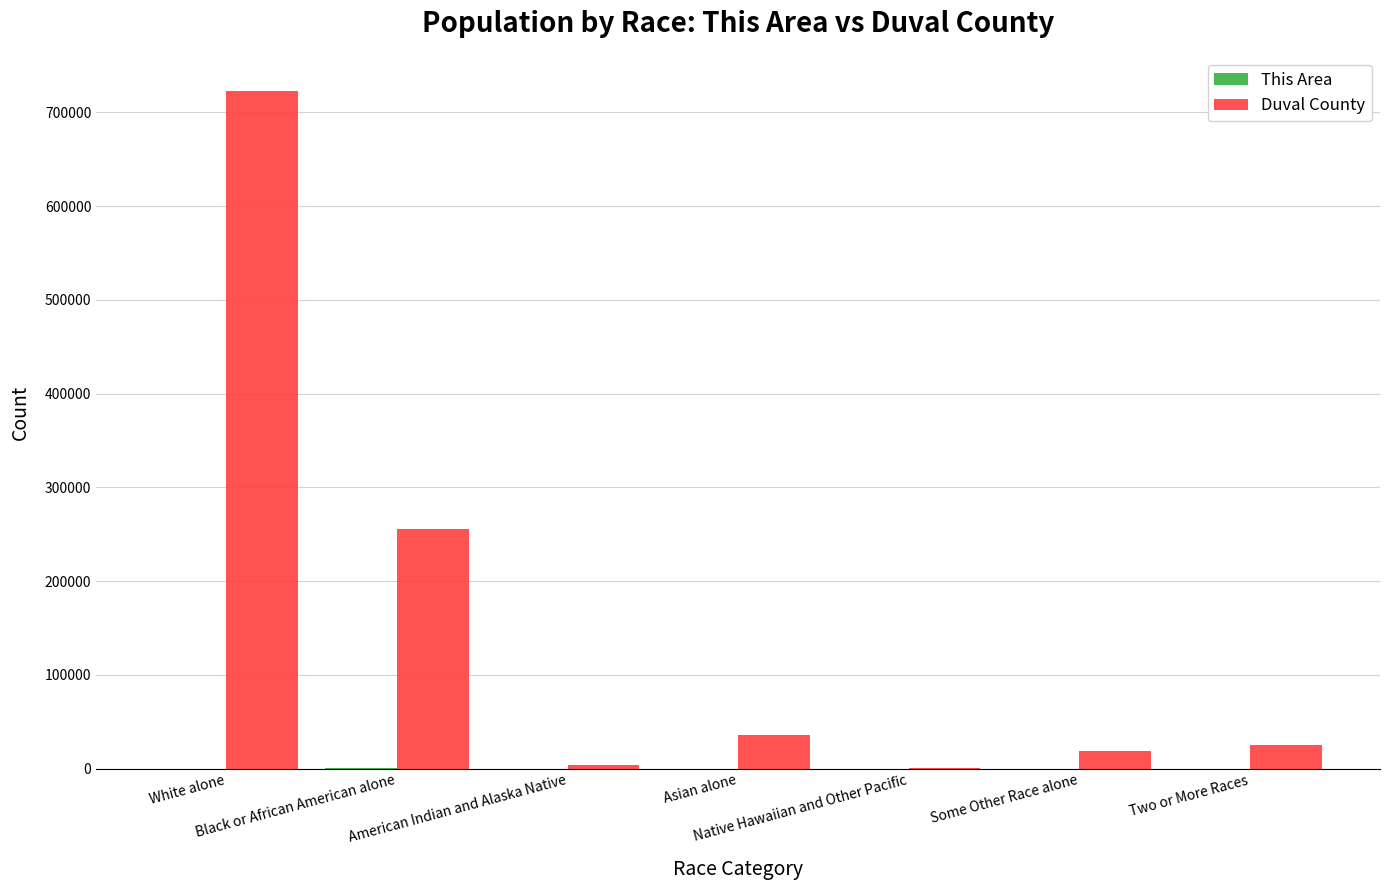

Are the bars horizontal?

No